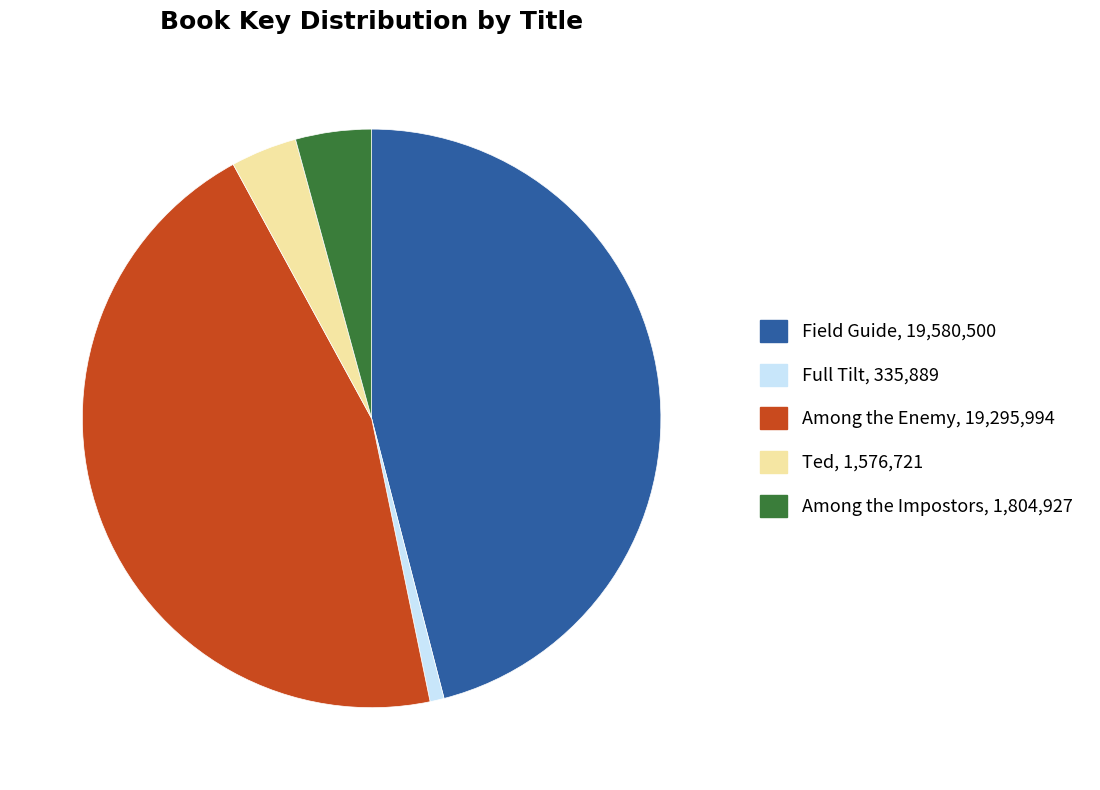

Is it true that Ted is 13% of the pie?

False